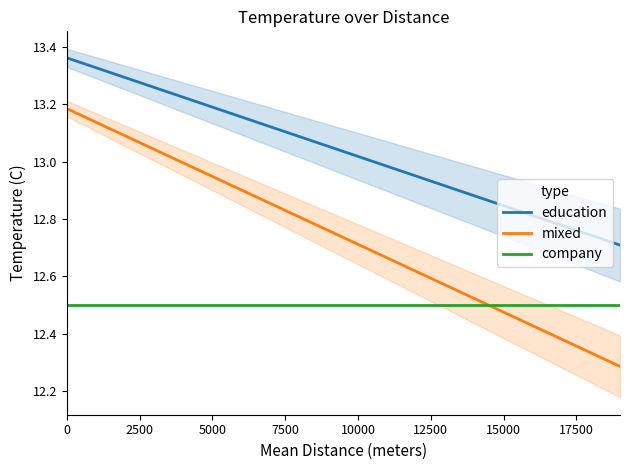

The value of company at 5000 is 12.5. True or false?

True